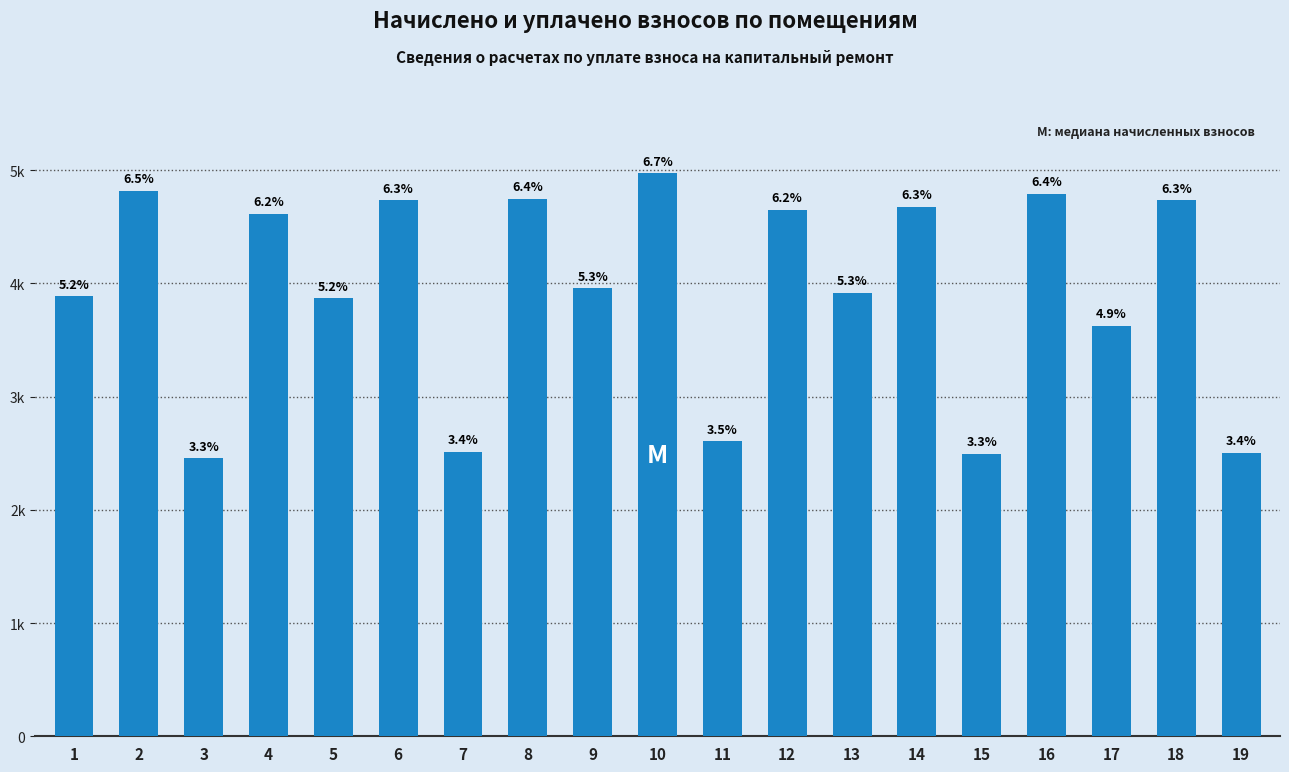

What is the change in value from 1 to 18?

+847.1